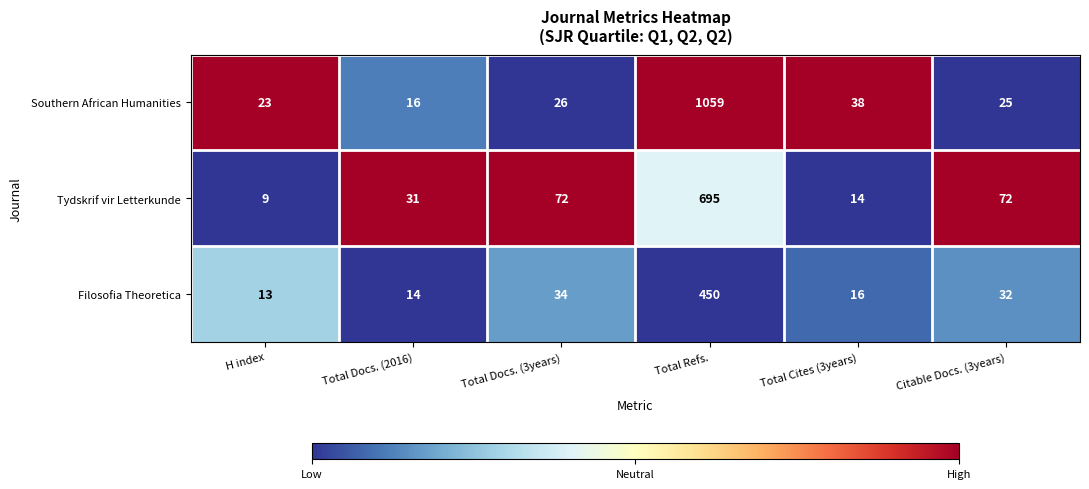

Rank the series by their average value, from lowest to highest.

Filosofia Theoretica, Tydskrif vir Letterkunde, Southern African Humanities